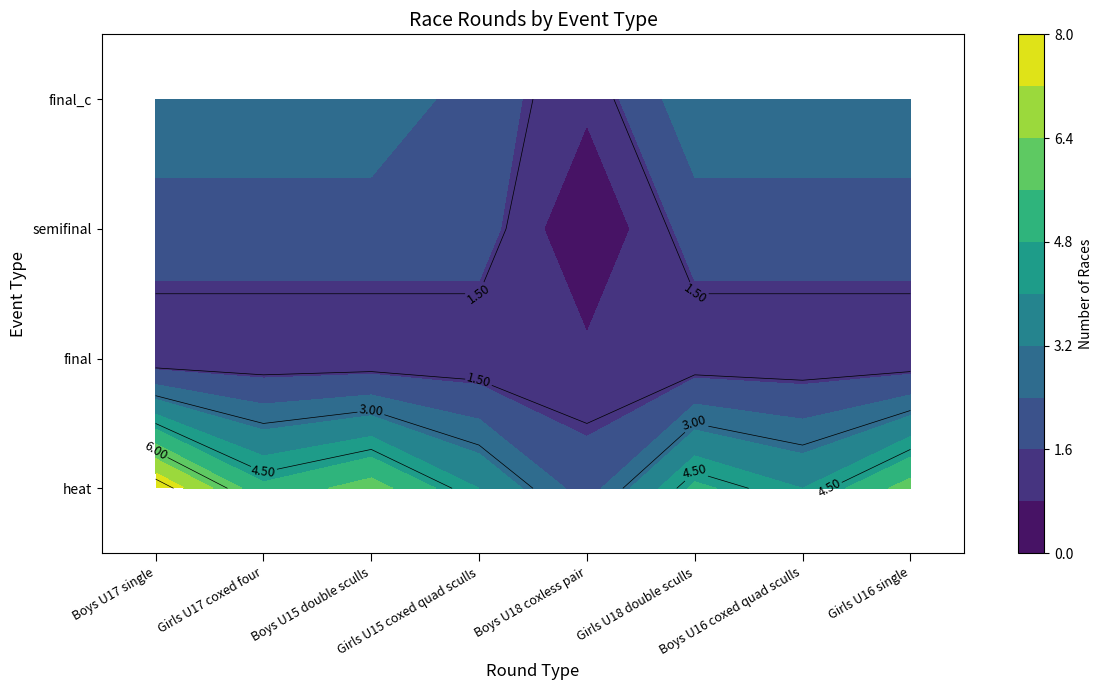

Rank the series by their maximum value, from highest to lowest.

heat, final_c, semifinal, final